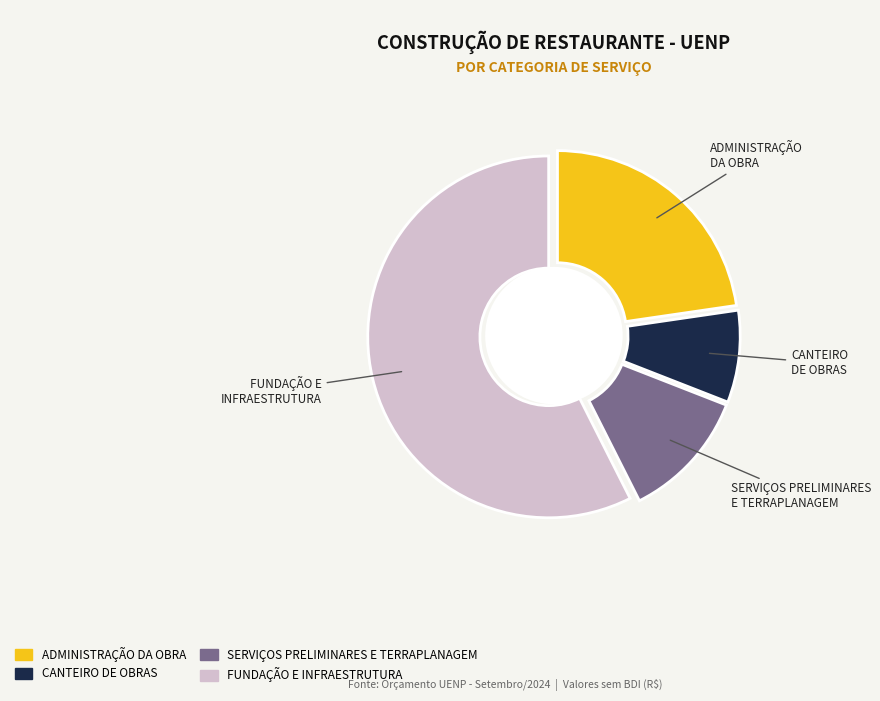

What is the change in value from ADMINISTRAÇÃO DA OBRA to SERVIÇOS PRELIMINARES E TERRAPLANAGEM?

-11515.0